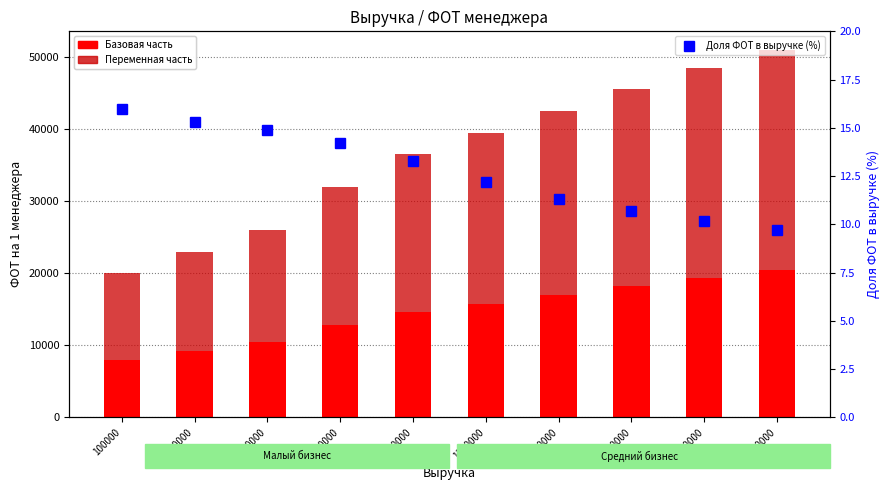

What is the total value across all series at 1500000?

42511.3